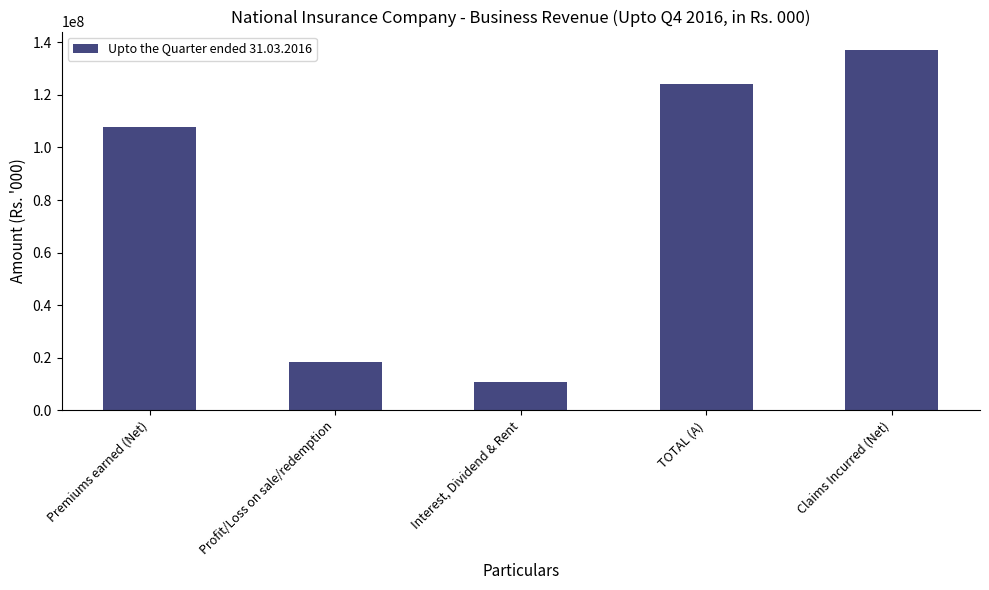

Reading right to left, transcribe all the data shown in this chart.

137214502	124014733	10905087	18395593	107913822